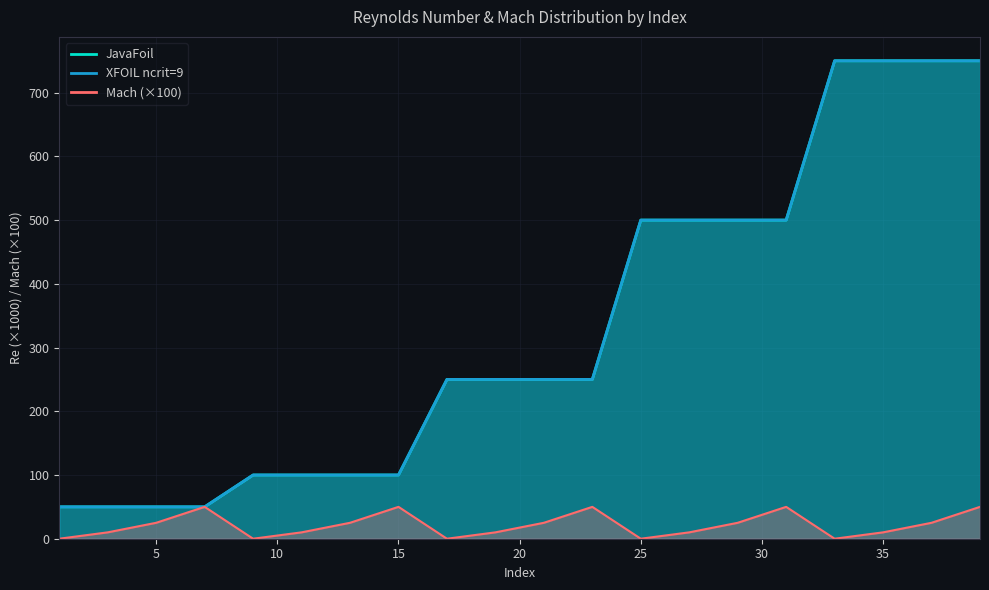

Between 5 and 7, which series saw the biggest shift?

Mach